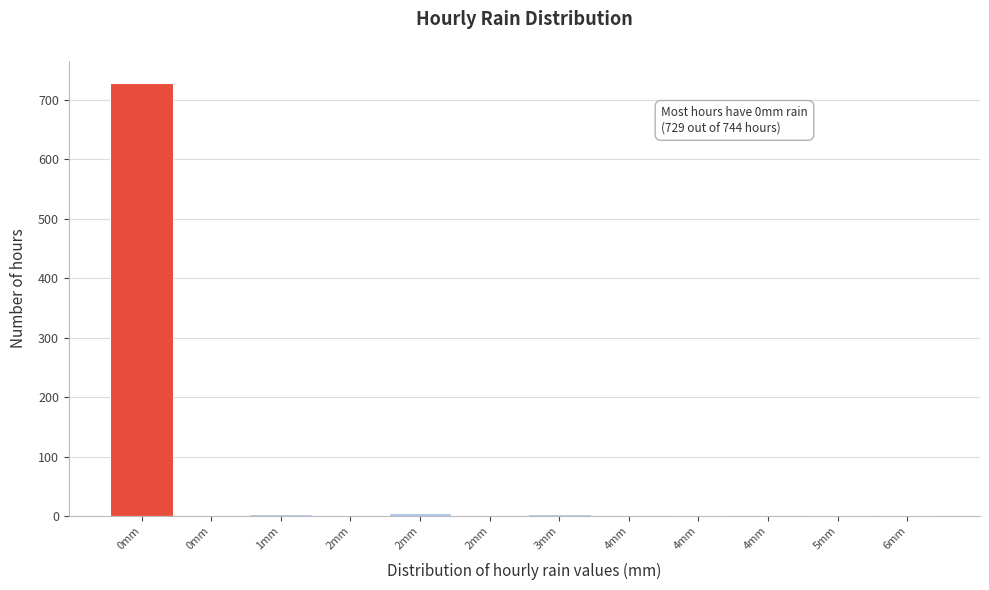

How many data points does each series have?

12